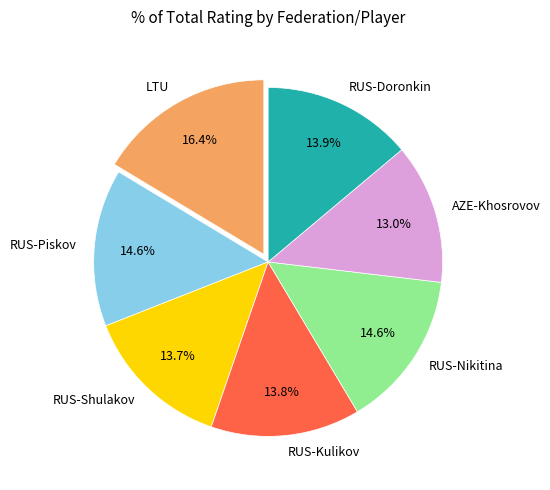

The LTU slice represents 16% of the pie. True or false?

True